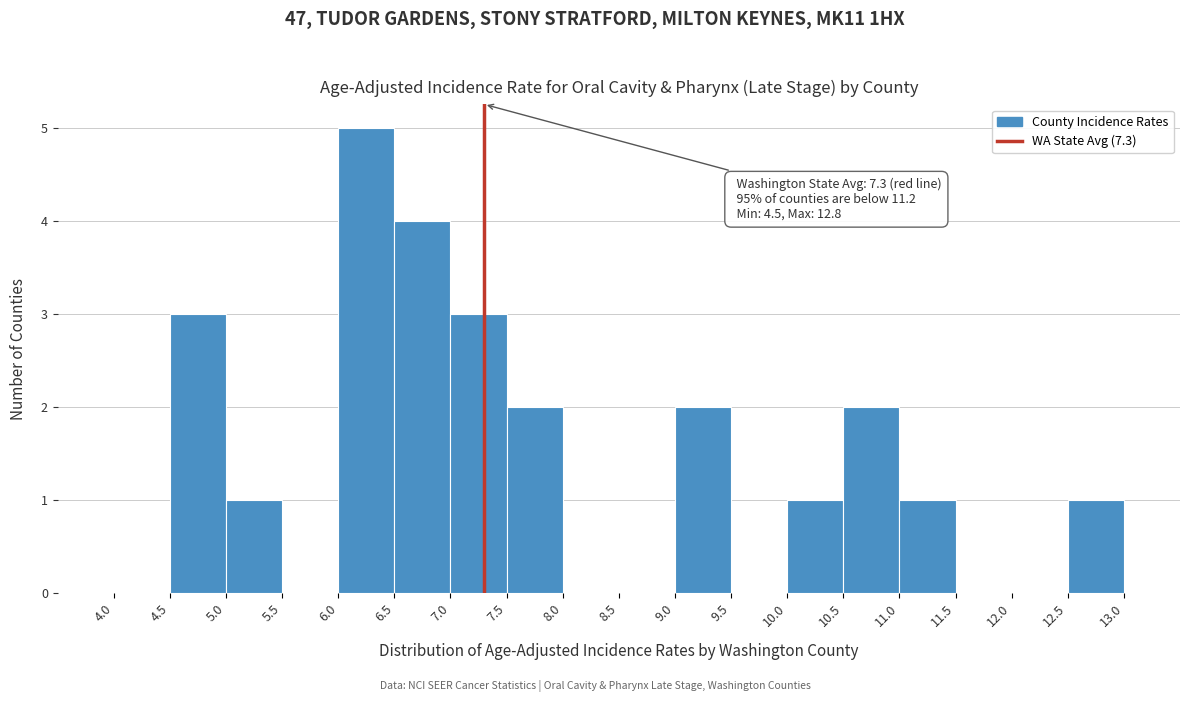

Which range on the x-axis has the tallest bar?

6.0 to 6.5